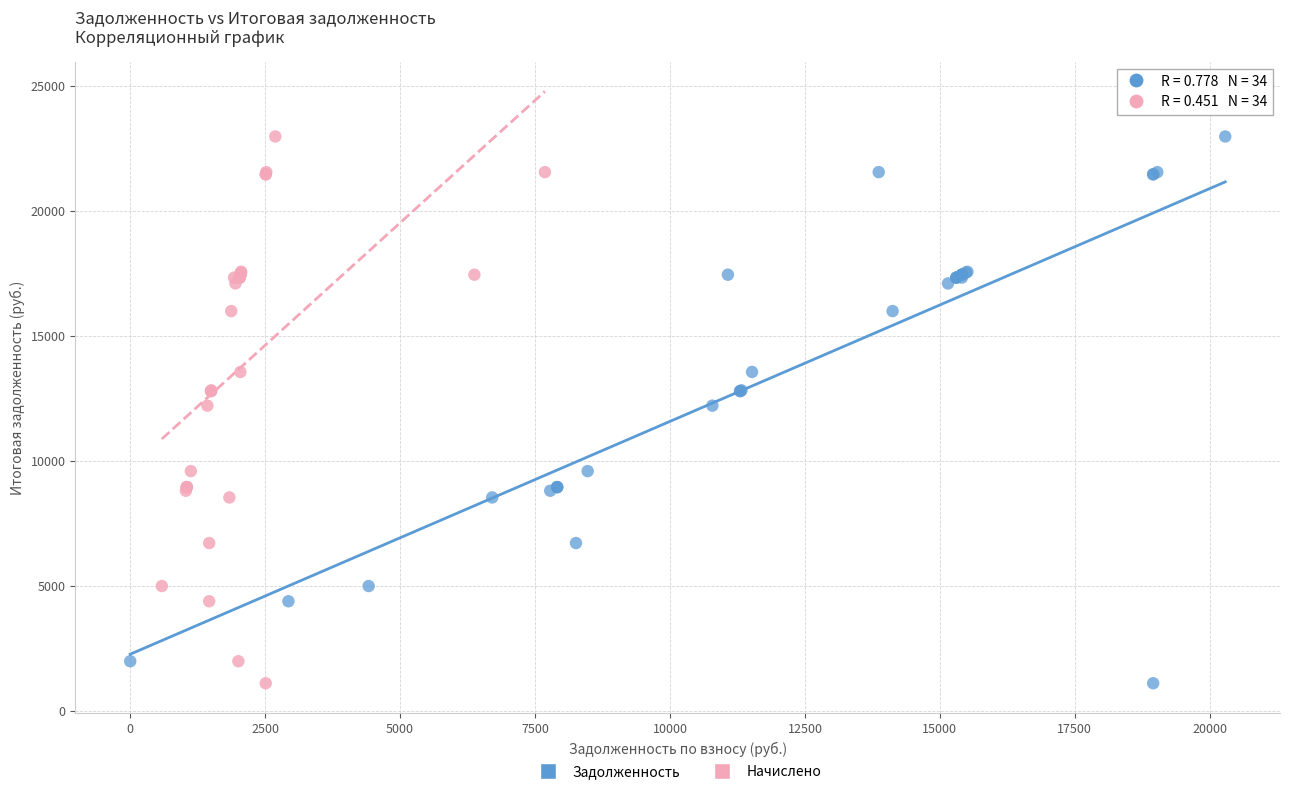

What are all the series names shown in the legend?

Задолженность, Начислено